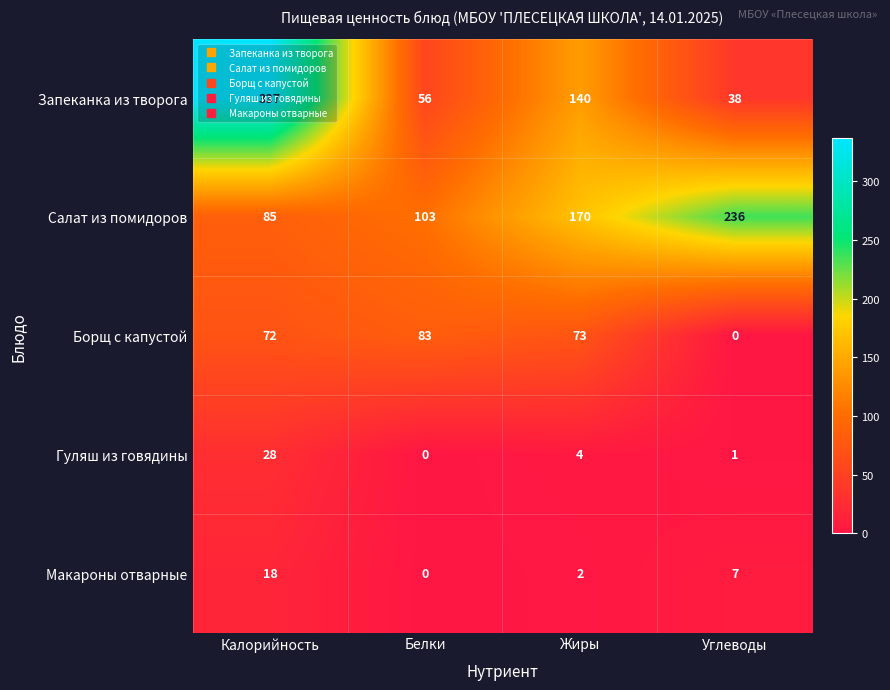

Rank the categories by Макароны отварные value from highest to lowest.

Калорийность, Углеводы, Жиры, Белки